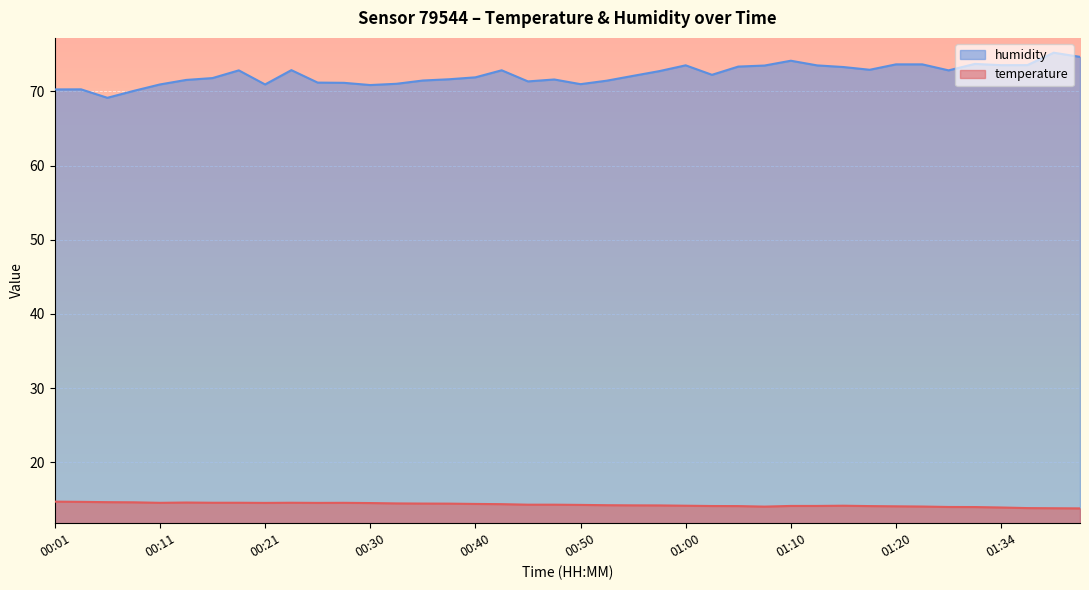

True or false: humidity and temperature intersect in this chart.

False